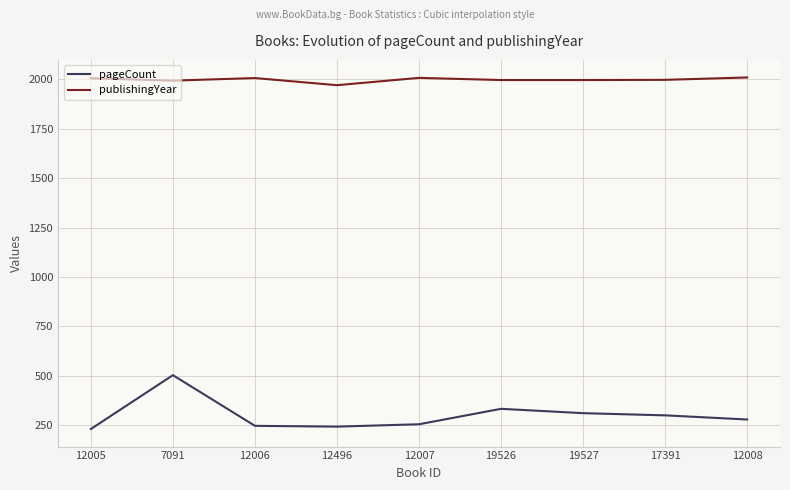

The value of publishingYear at 19527 is 1037. True or false?

False